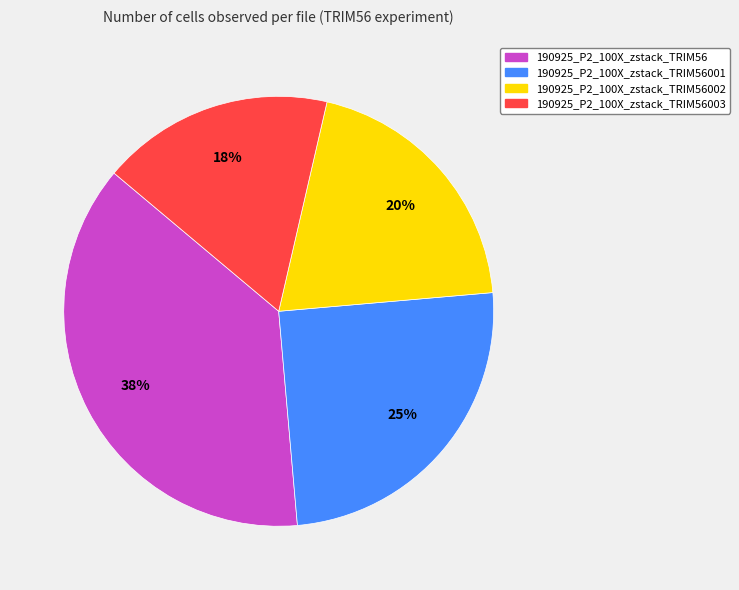

How many slices are in this pie chart?

4